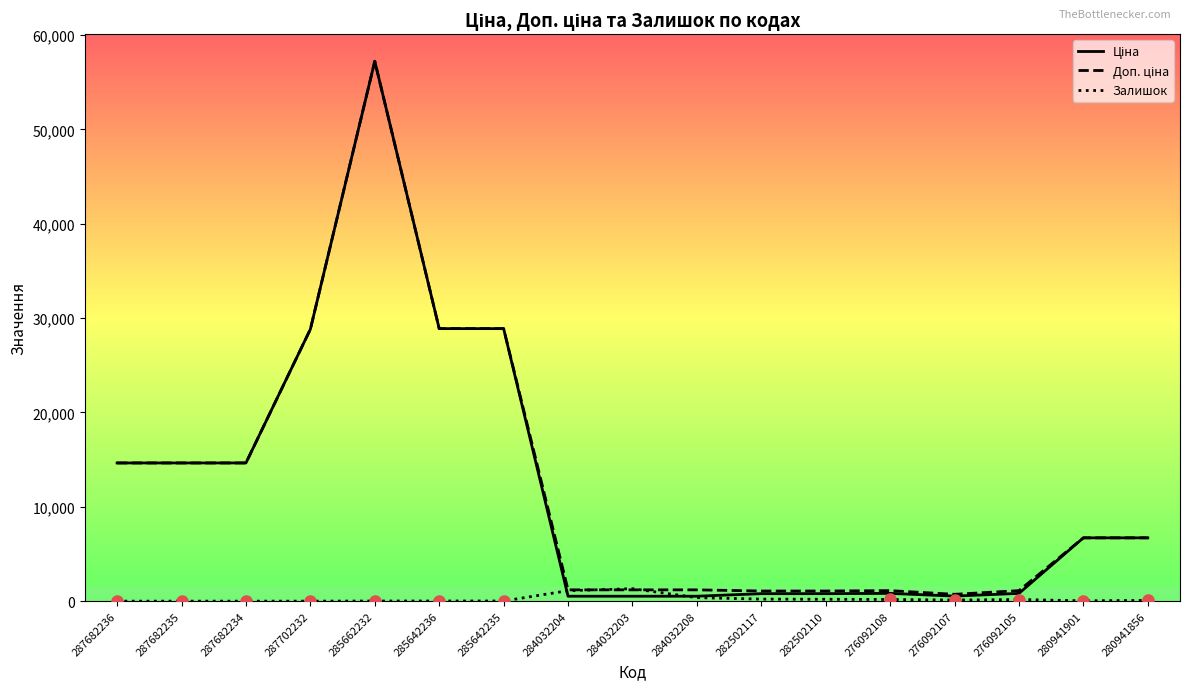

What is the greatest value displayed?

57235.5